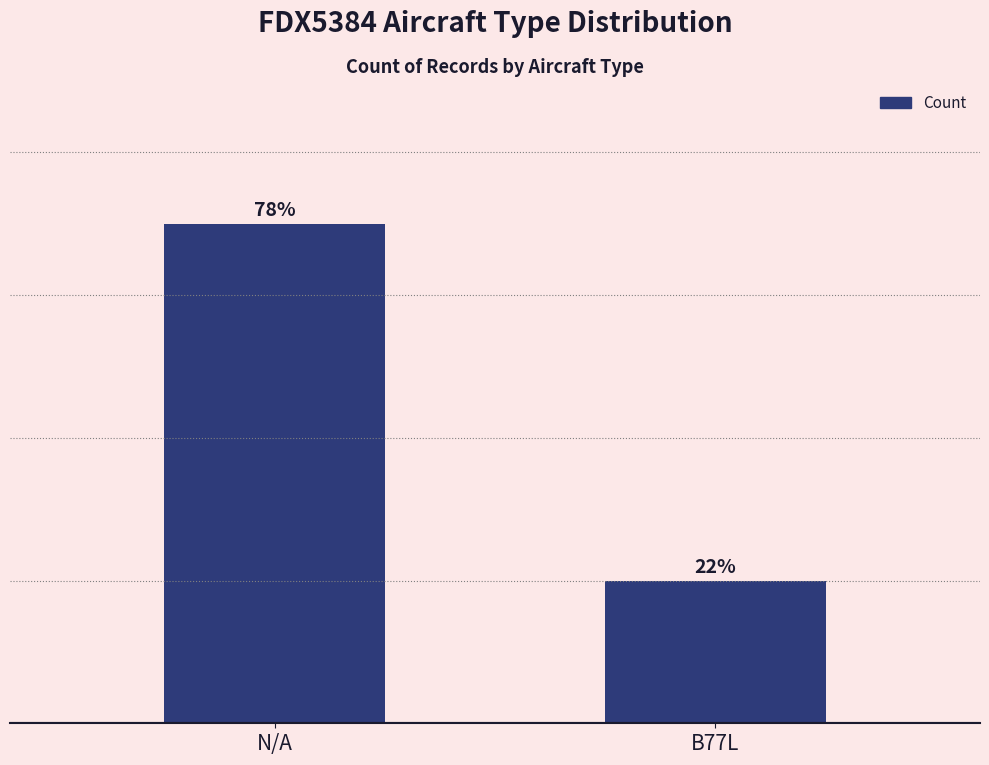

What is the value of the 2nd bar from the left?

2